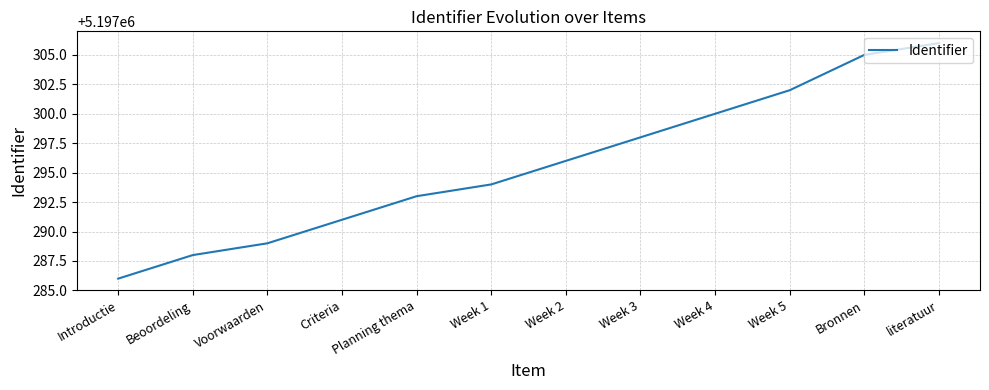

What position from the right is literatuur?

1